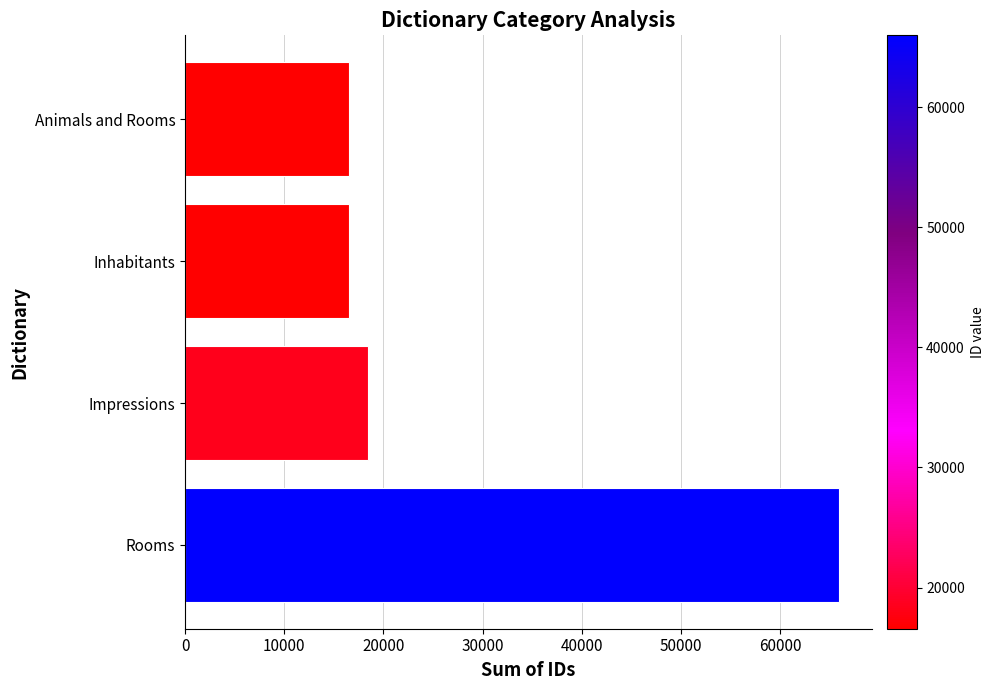

What is the sum of the values at Animals and Rooms and Impressions?

35018